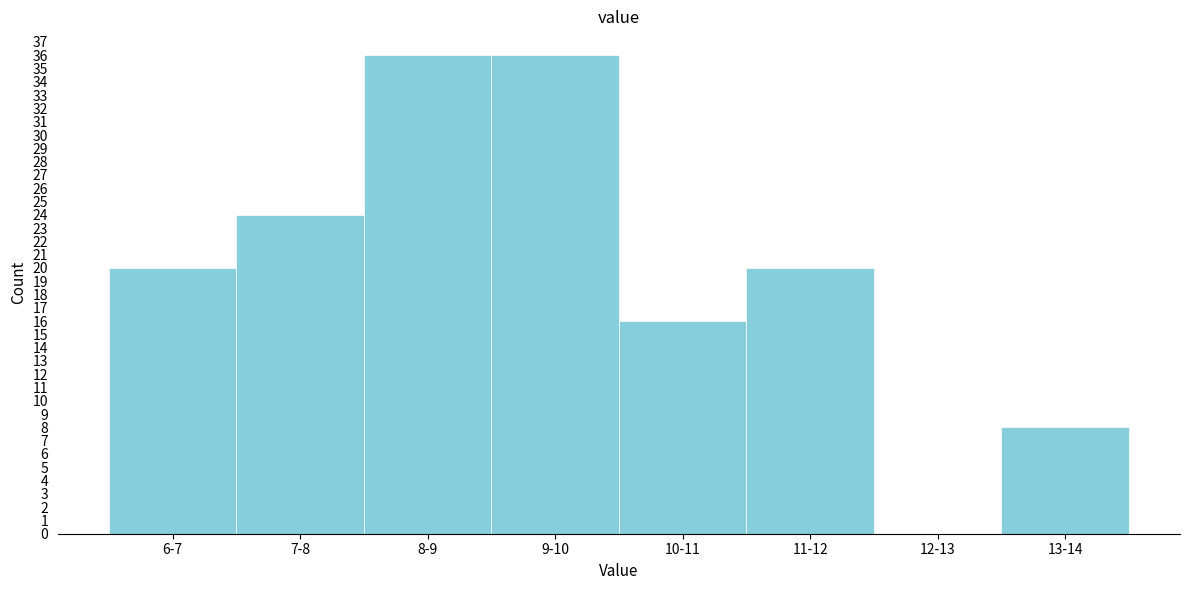

The value at 10-11 is 28. True or false?

False